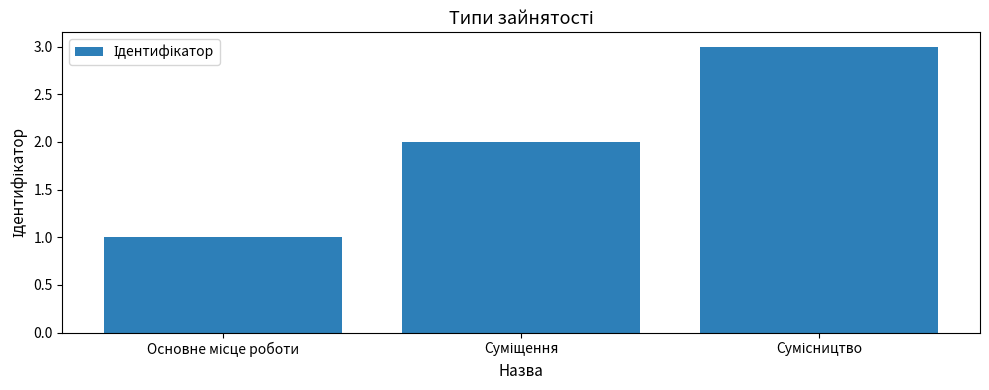

What is the maximum value shown in the chart?

3